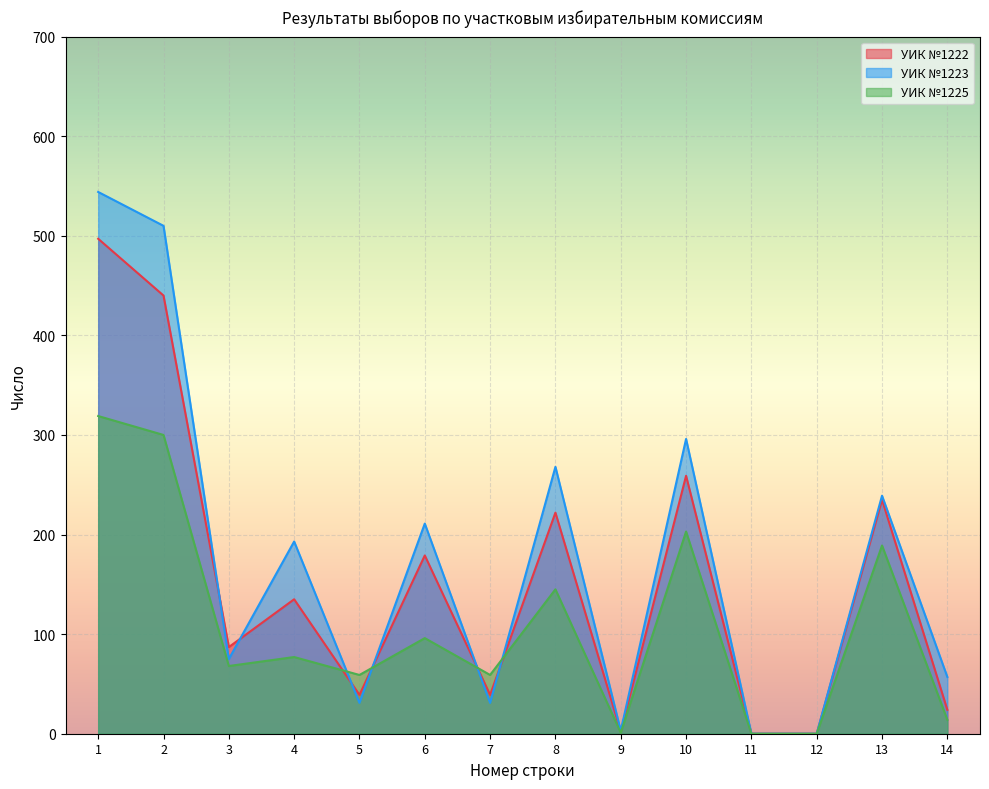

Which series has the largest total across all categories?

УИК №1223